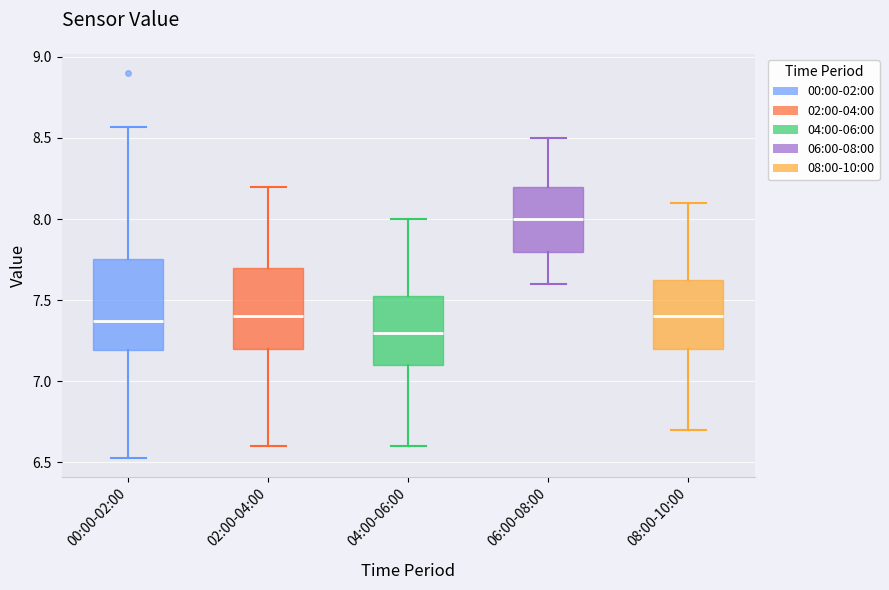

Comparing the boxes themselves (not the whiskers), which one is the tallest?

00:00-02:00